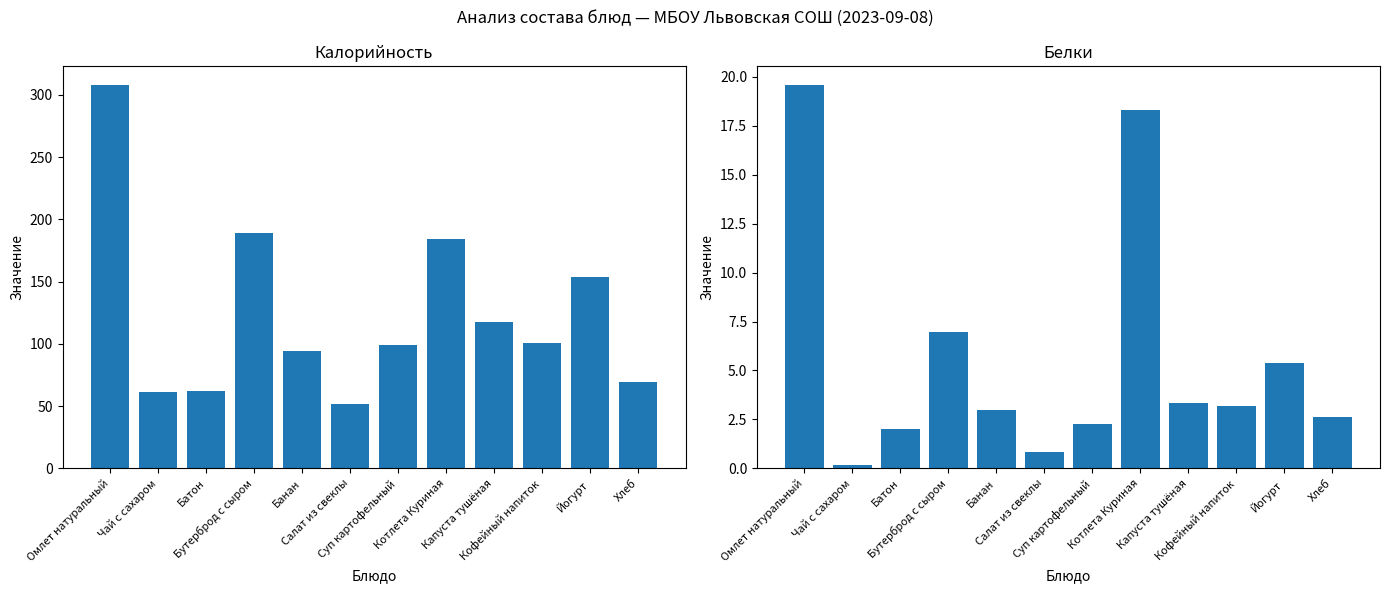

Rank the categories by Белки value from highest to lowest.

Омлет натуральный, Котлета Куриная, Бутерброд с сыром, Йогурт, Капуста тушёная, Кофейный напиток, Банан, Хлеб, Суп картофельный, Батон, Салат из свеклы, Чай с сахаром